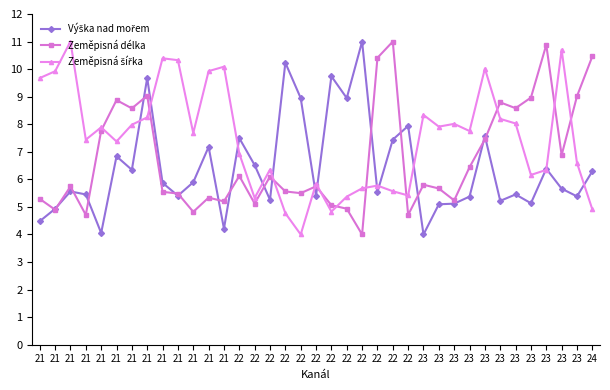

Count the number of categories in the chart.

37